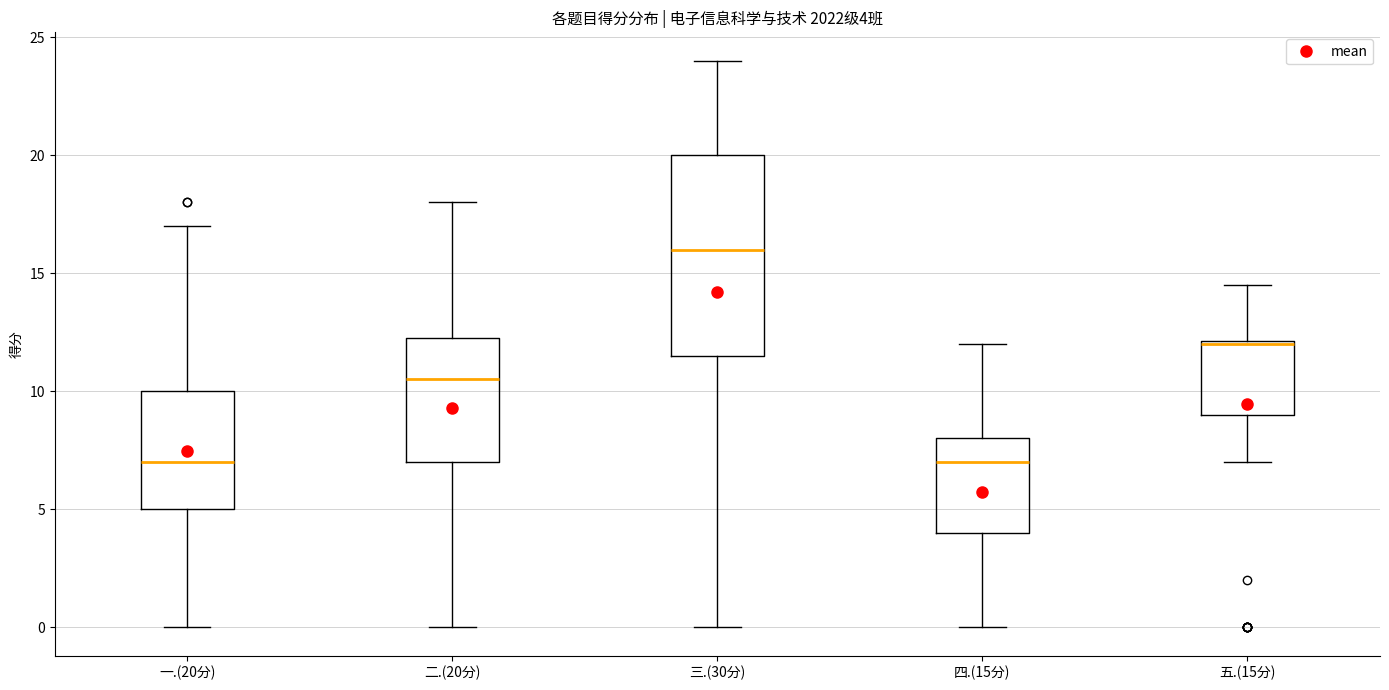

Comparing the boxes themselves (not the whiskers), which one is the tallest?

三.(30分)